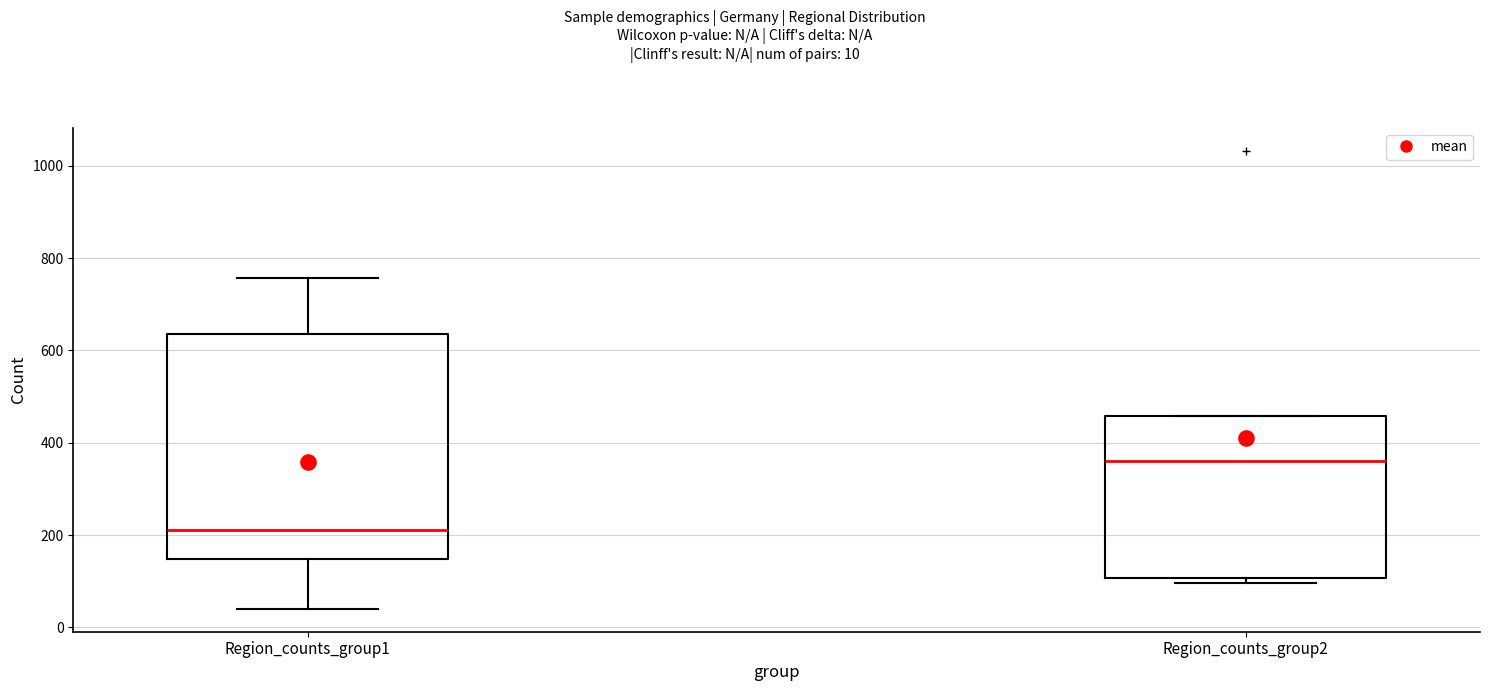

Reading left to right, transcribe this box plot: for each box, give where its median line is, the range the box spans, and where its two whiskers end, as read against the y-axis. The values are not printed on the chart, so give them approximately, as read against the axis.

Region_counts_group1: median 220, box 140 to 640, whiskers 40 to 760
Region_counts_group2: median 360, box 100 to 460, whiskers 100 (just below the box's lower edge) to 460